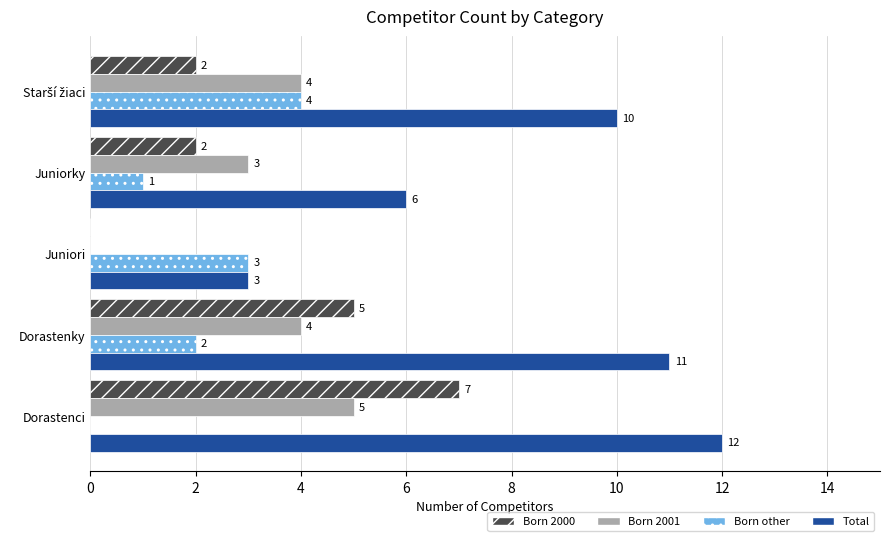

At which label is Total closest to 7?

Juniorky